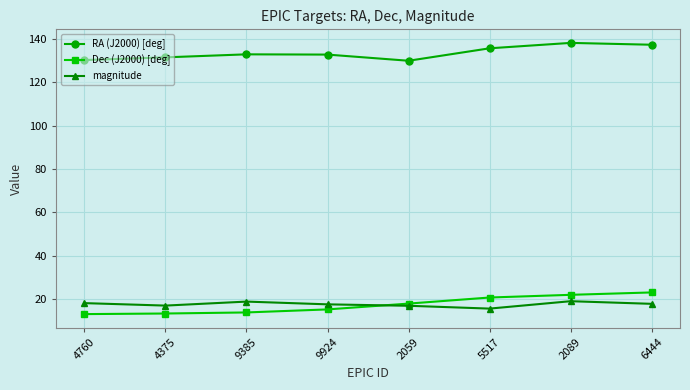

Count the number of data series in this chart.

3